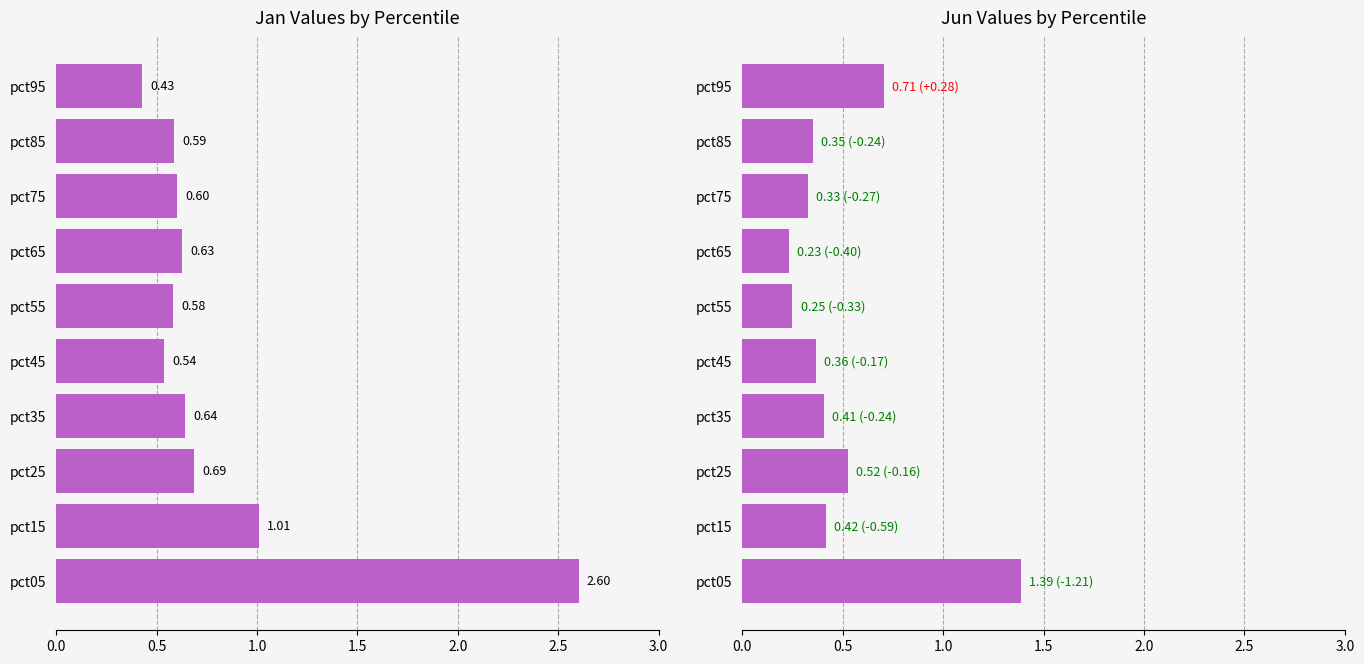

Does the chart contain any negative values?

No